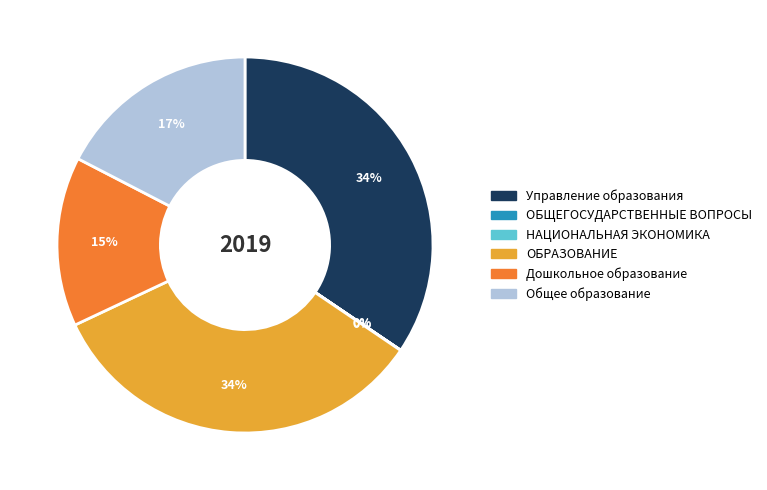

The Общее образование slice represents 17% of the pie. True or false?

True